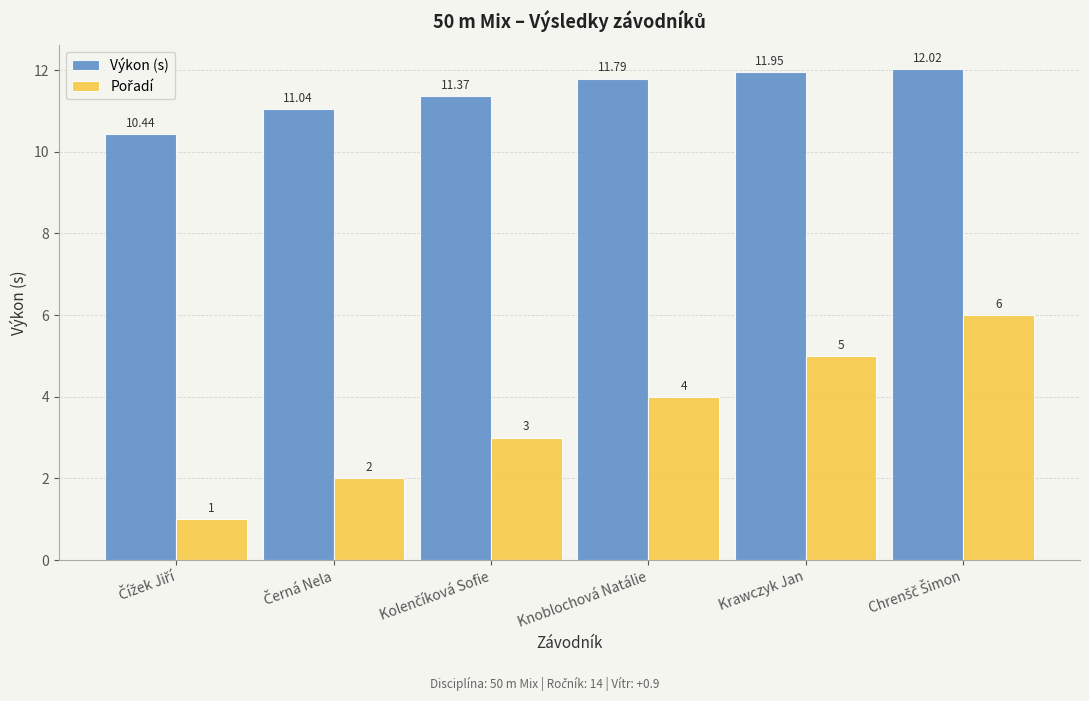

What is the average value of the Výkon (s) series?

11.4